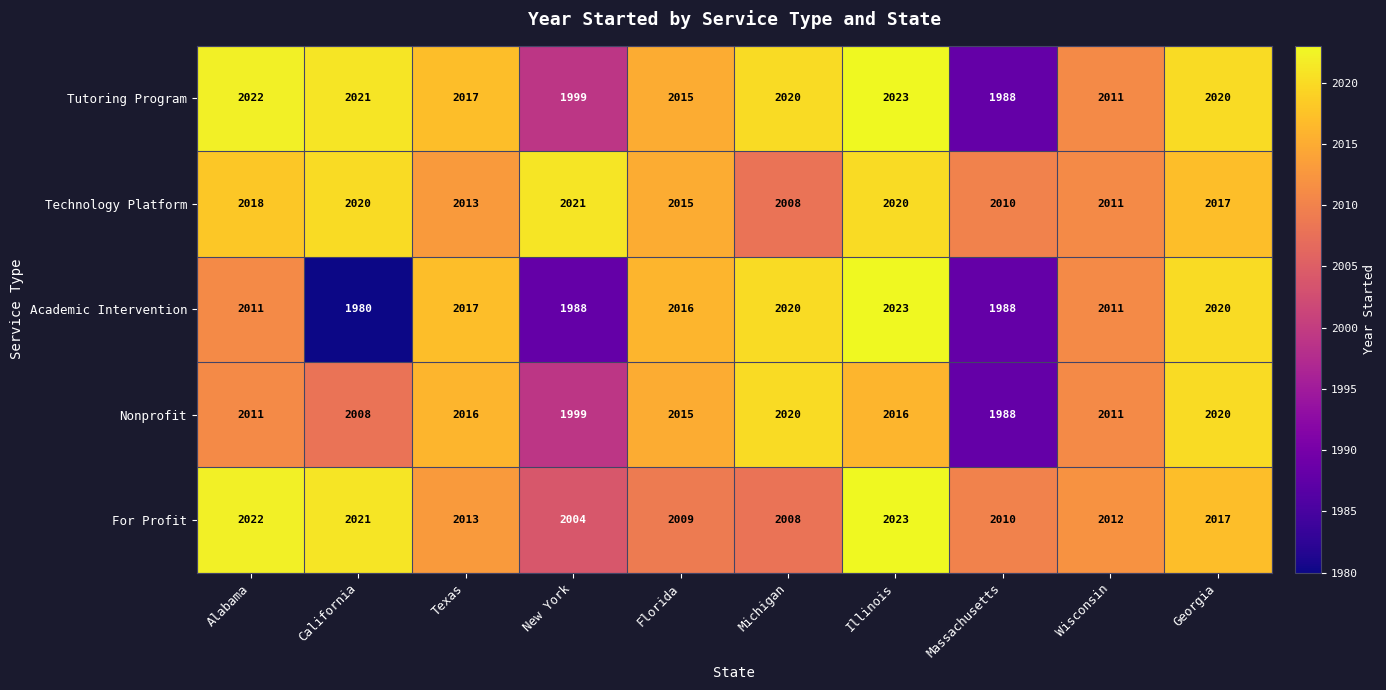

What is the approximate value of For Profit at Texas?

2013